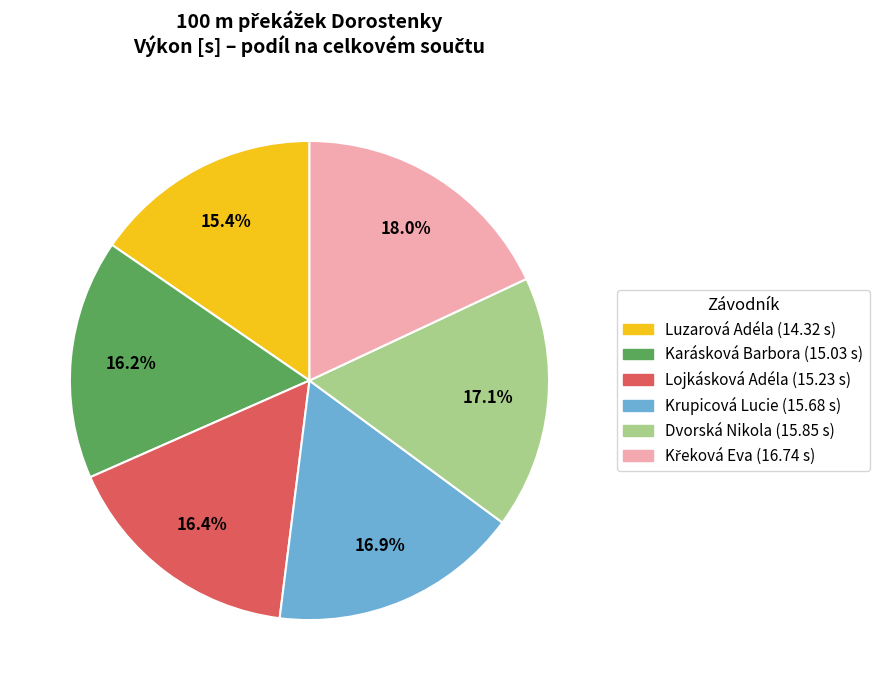

What percentage is the Karásková Barbora slice, to the nearest percent?

16%